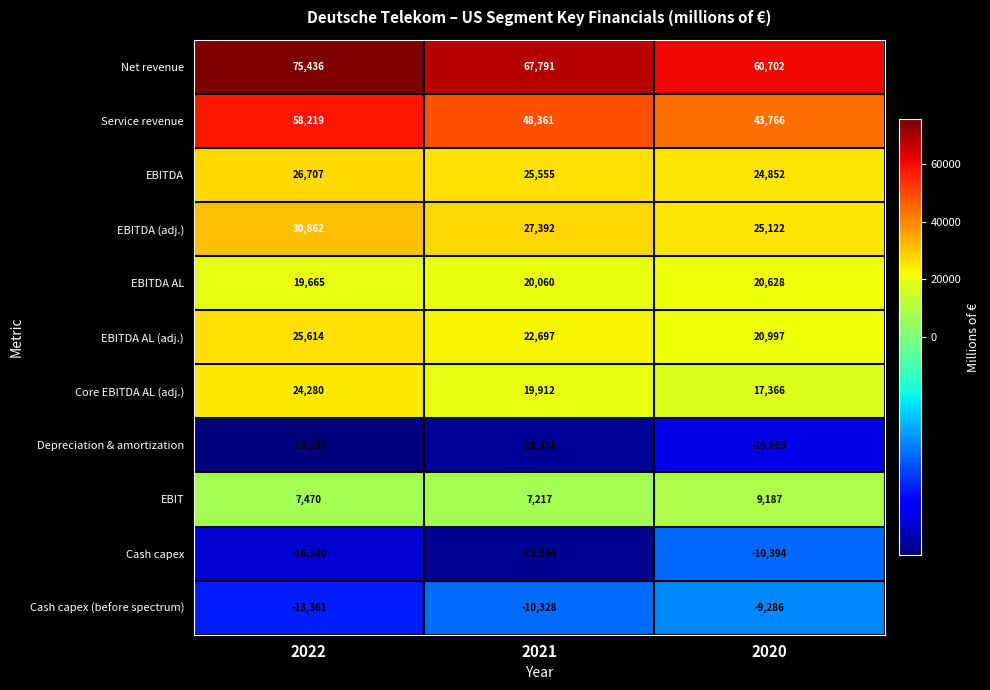

True or false: Net revenue has a value of 21296 at 2022.

False